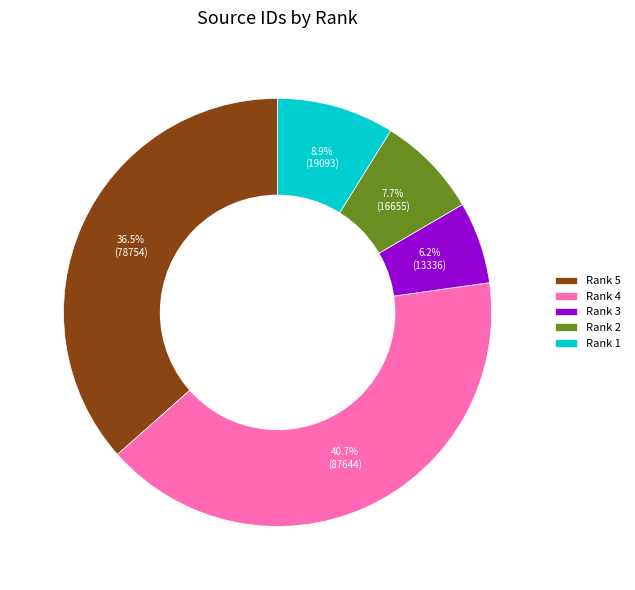

How much of the chart is everything except Rank 2?

92.3%